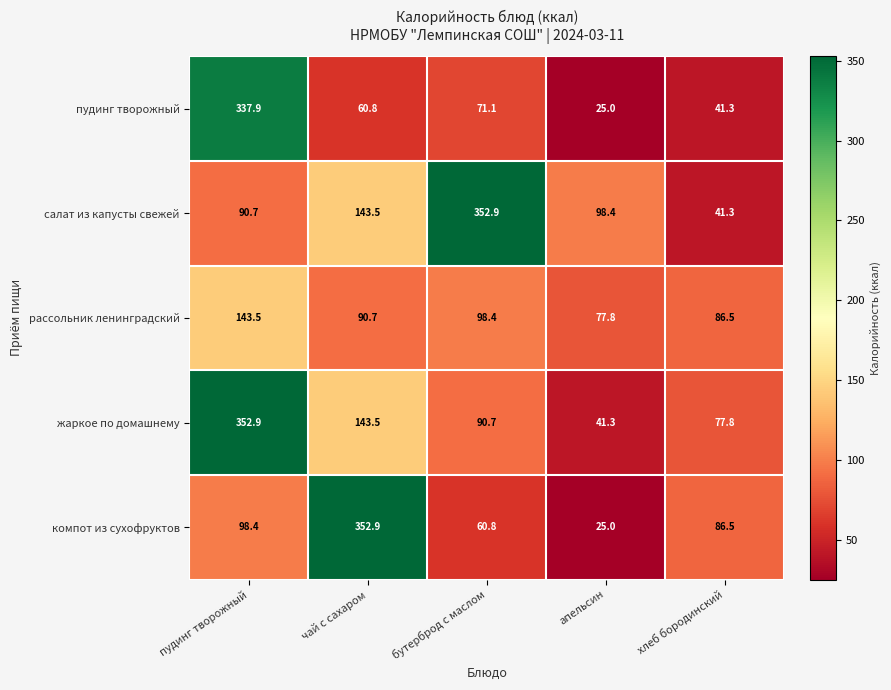

The рассольник ленинградский series shows 36.2 at хлеб бородинский. True or false?

False